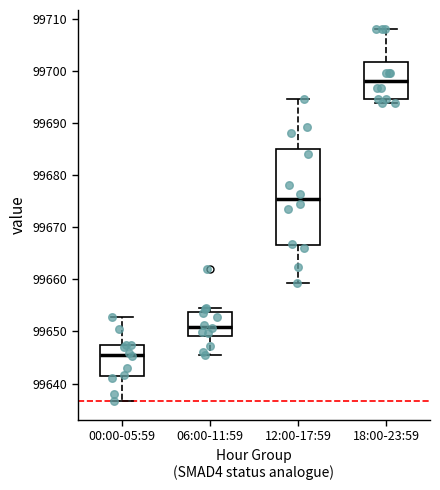

Reading left to right, transcribe this box plot: for each box, give where its median line is, the range the box spans, and where its two whiskers end, as read against the y-axis. The values are not printed on the chart, so give them approximately, as read against the axis.

00:00-05:59: median 99646, box 99641 to 99647, whiskers 99637 to 99653
06:00-11:59: median 99651, box 99649 to 99654, whiskers 99645 to 99655
12:00-17:59: median 99675, box 99667 to 99685, whiskers 99659 to 99695
18:00-23:59: median 99698, box 99695 to 99702, whiskers 99694 to 99708